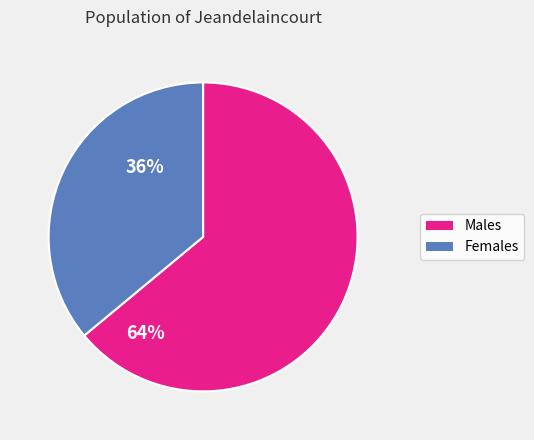

Is there any slice that represents more than half of the pie?

Yes